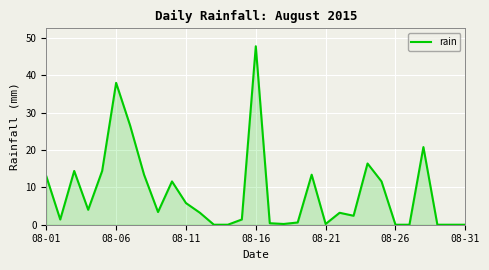

What is the greatest value displayed?

47.8